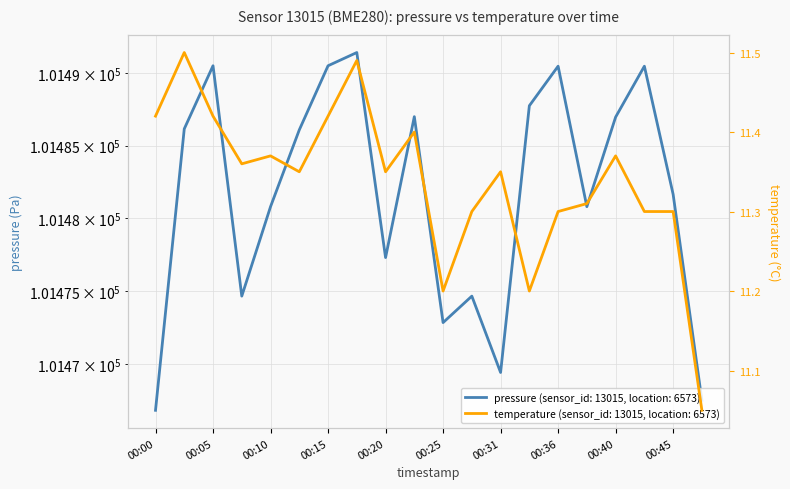

True or false: pressure and temperature intersect in this chart.

False